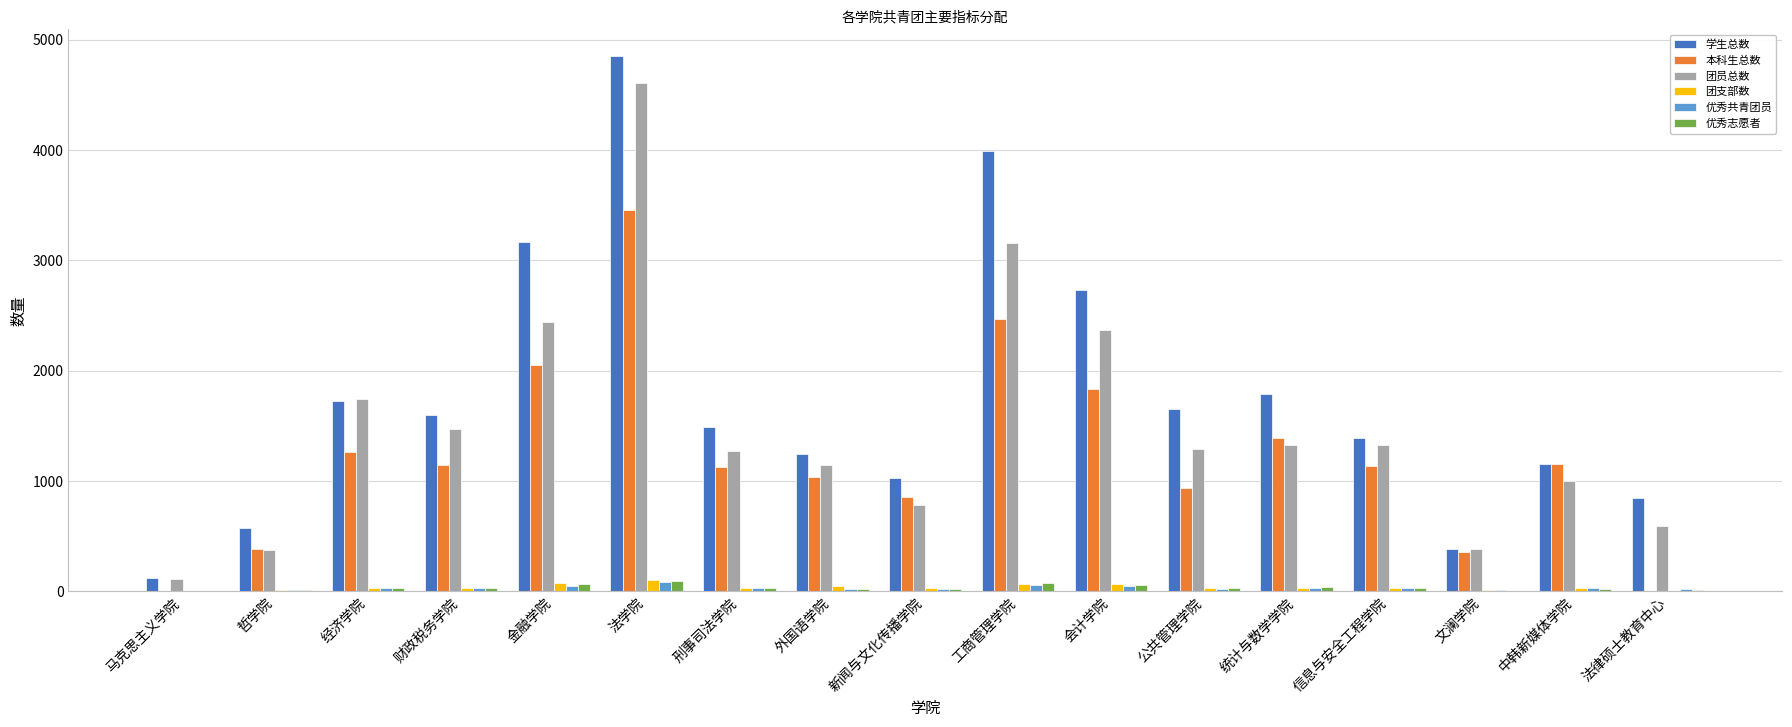

Is it true that 学生总数 equals 748 at 经济学院?

False